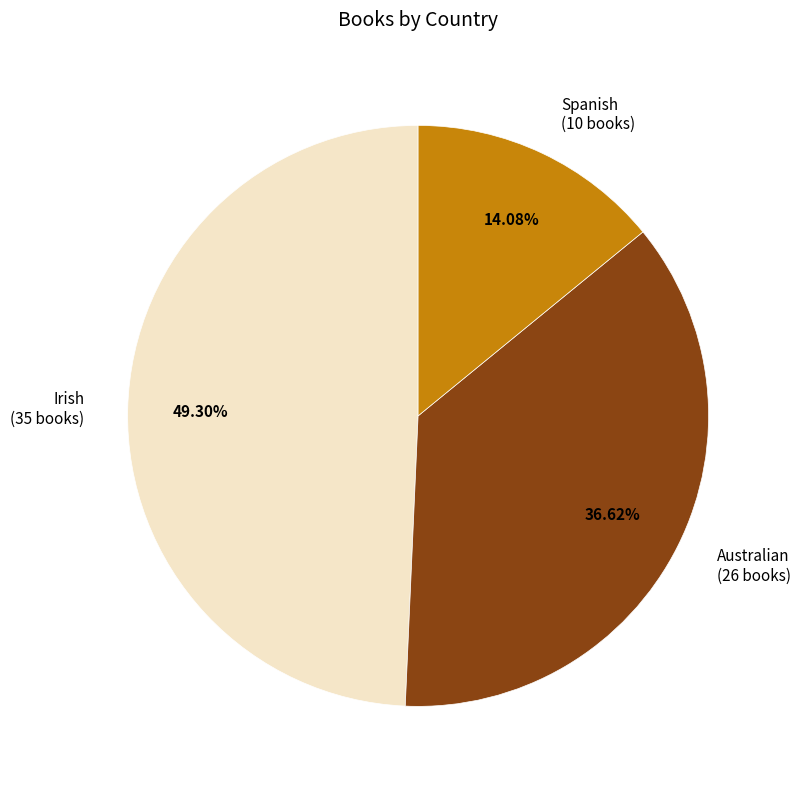

Does any single category account for the majority?

No